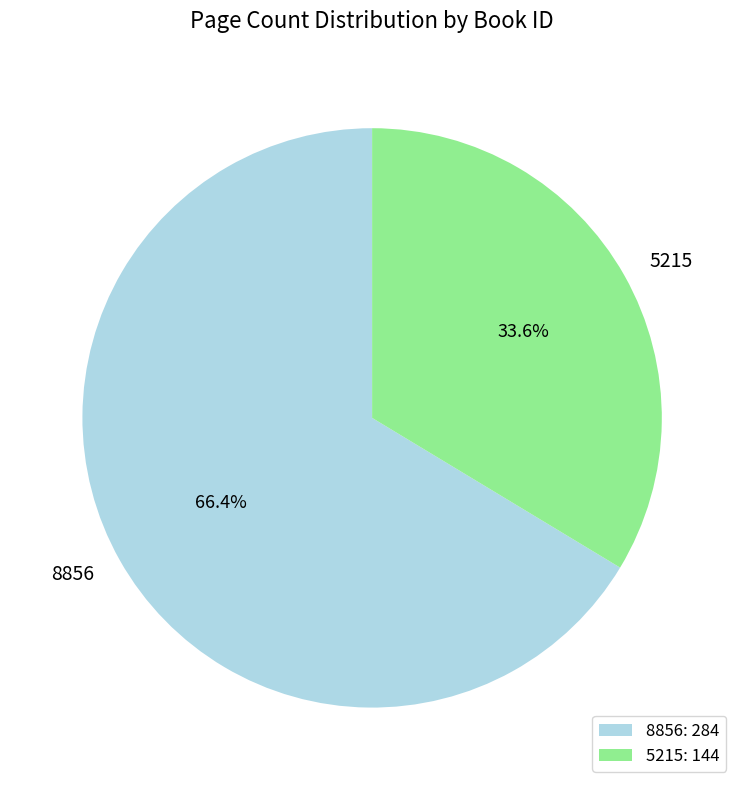

What is the majority slice?

8856